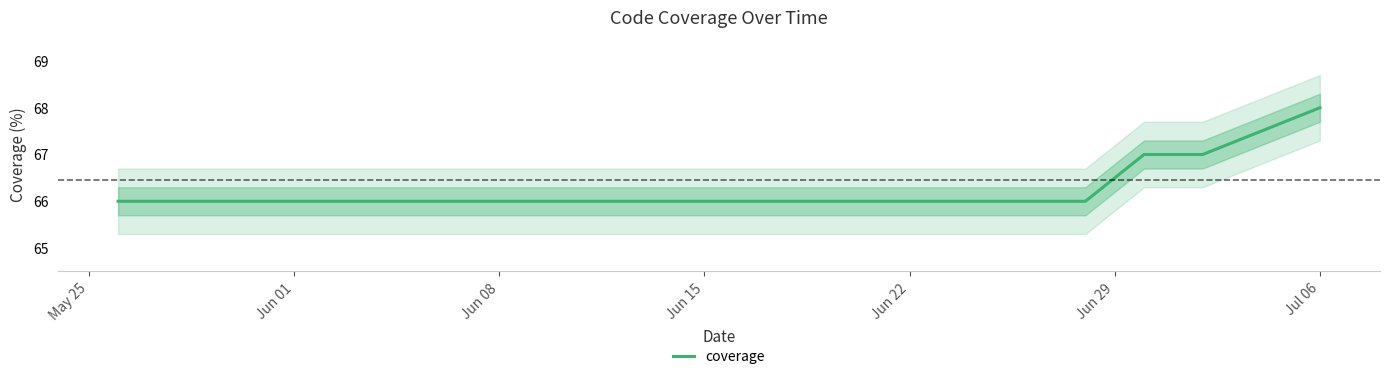

What is the difference between the second highest and second lowest values?

1